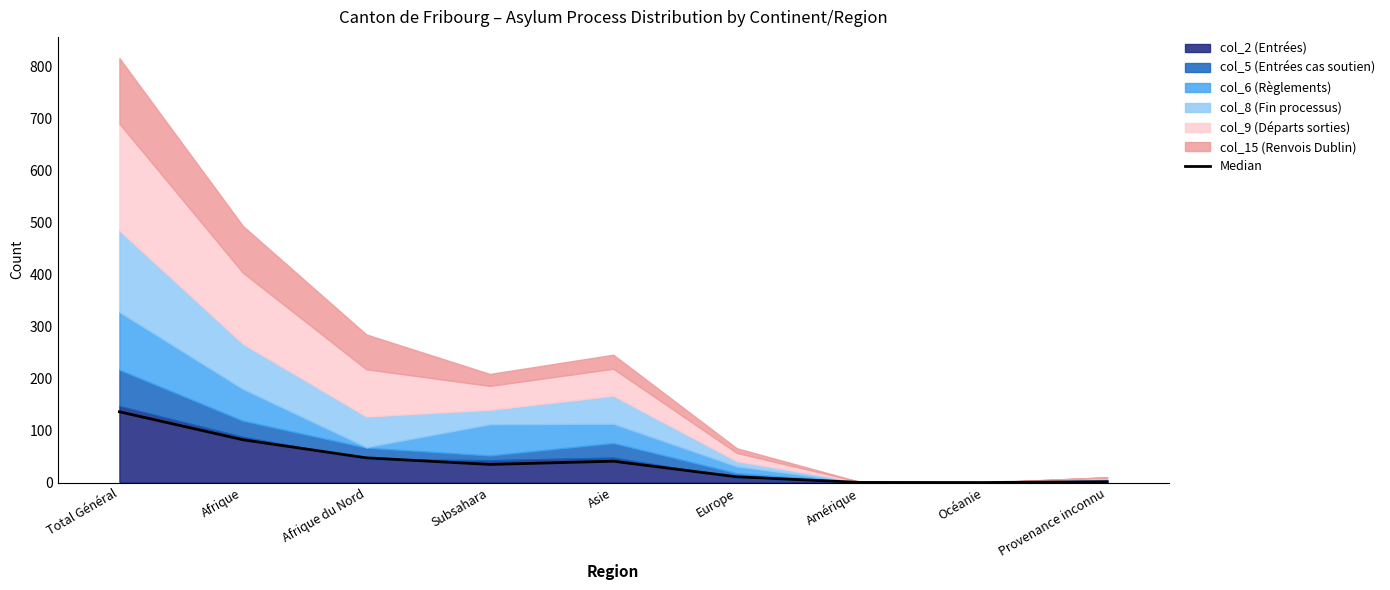

How many data points does each series have?

9